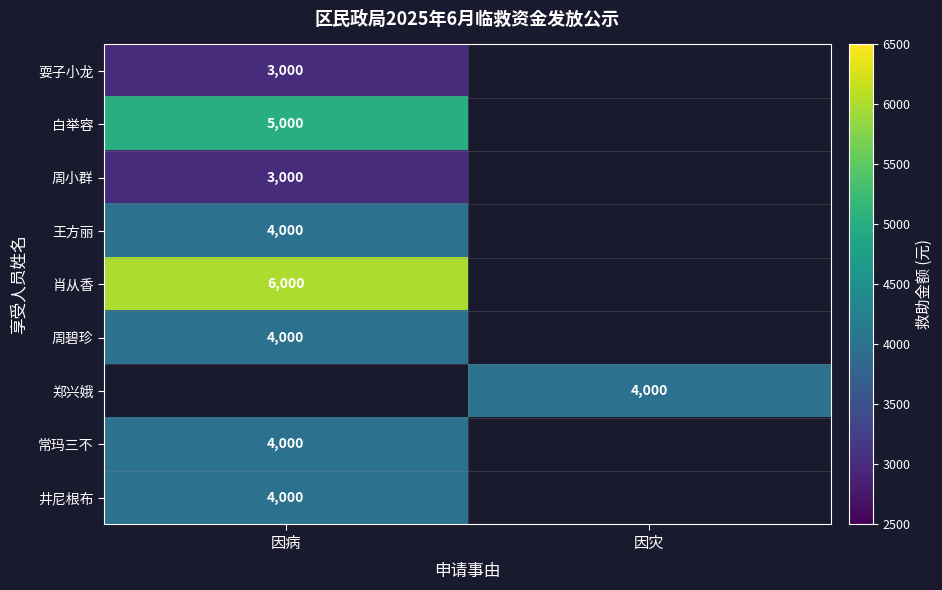

Is it true that 常玛三不 equals 4000 at 因病?

True